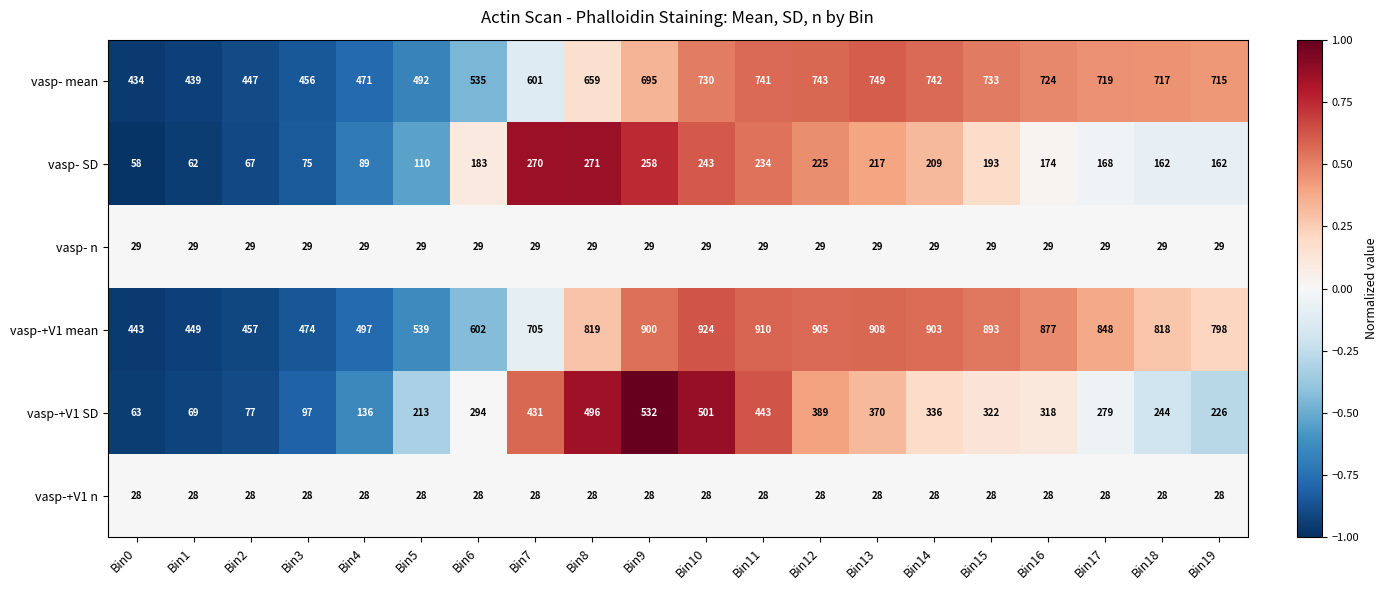

The vasp- mean series shows 535 at Bin6. True or false?

True